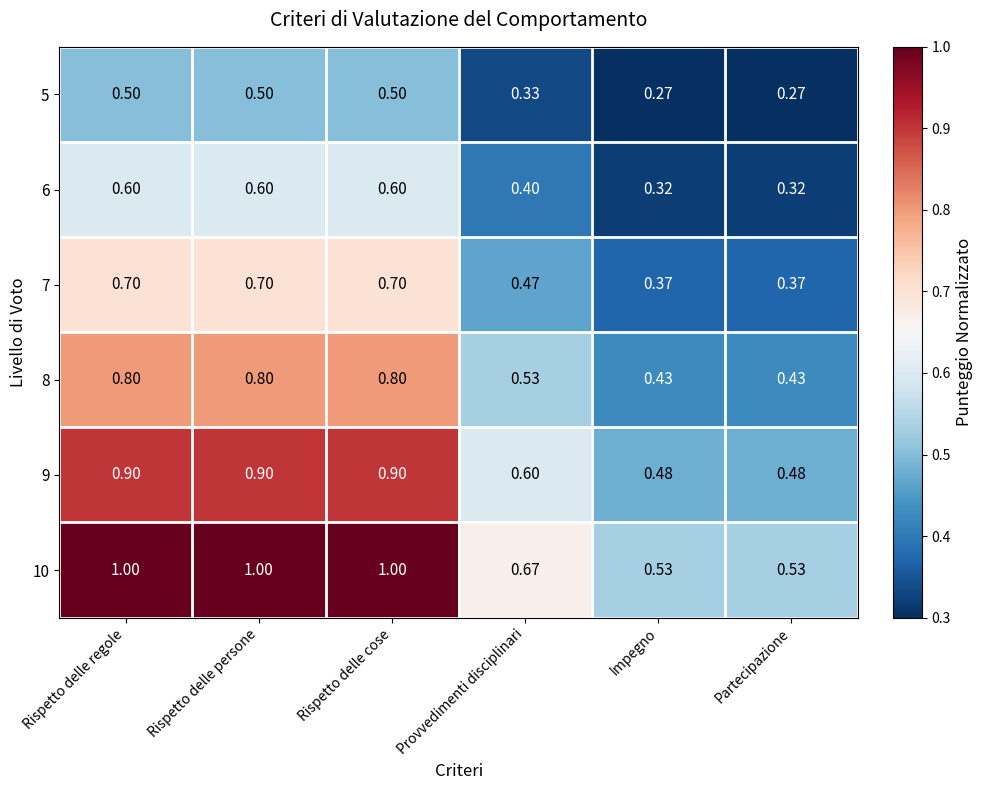

Which series has the largest total across all categories?

10